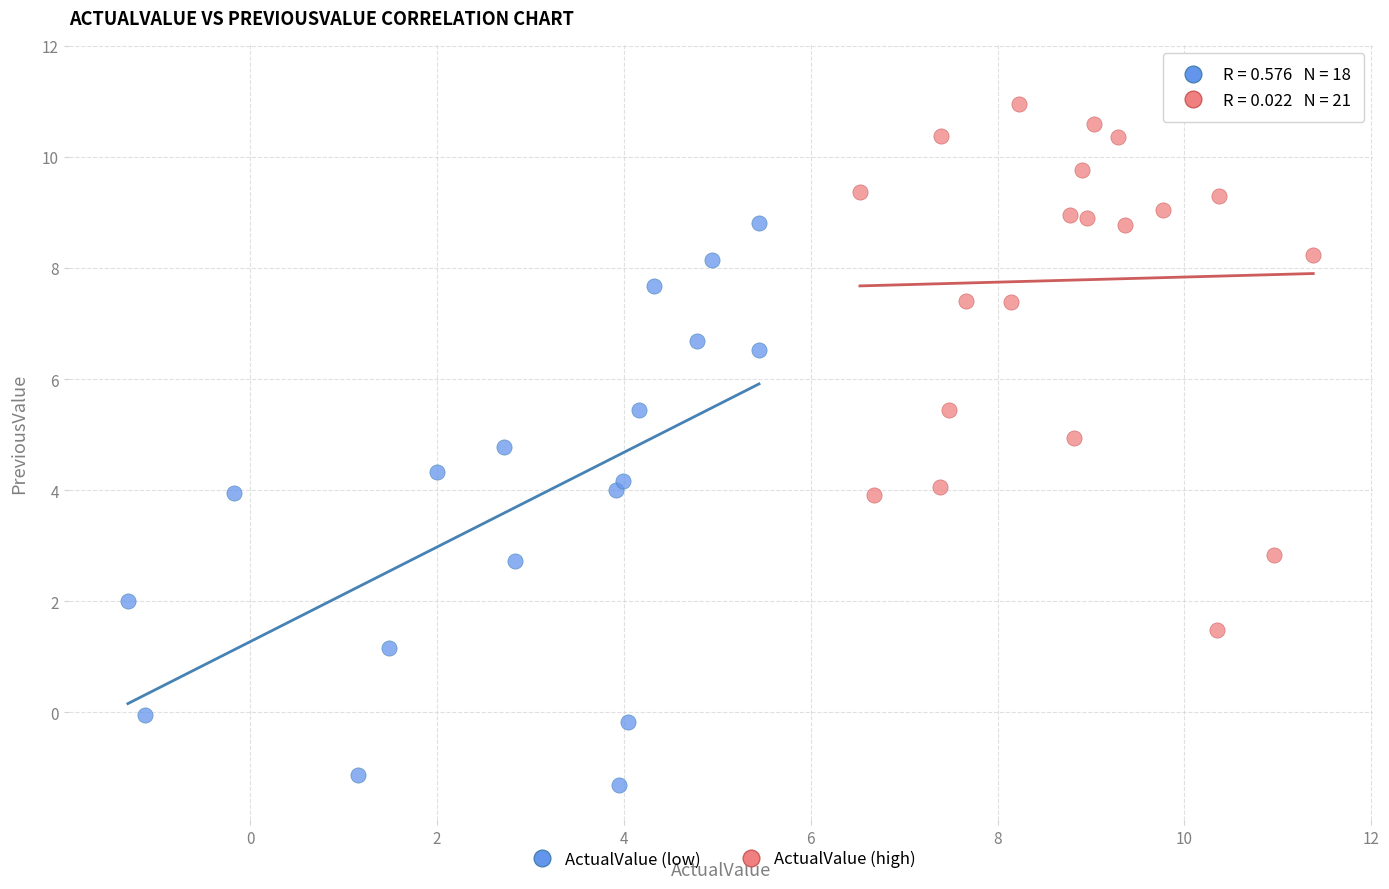

Which series reaches the minimum Y coordinate?

ActualValue (low)